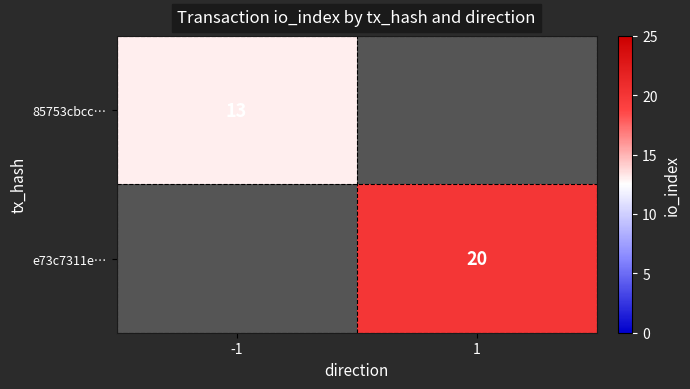

How many series are shown in this chart?

2